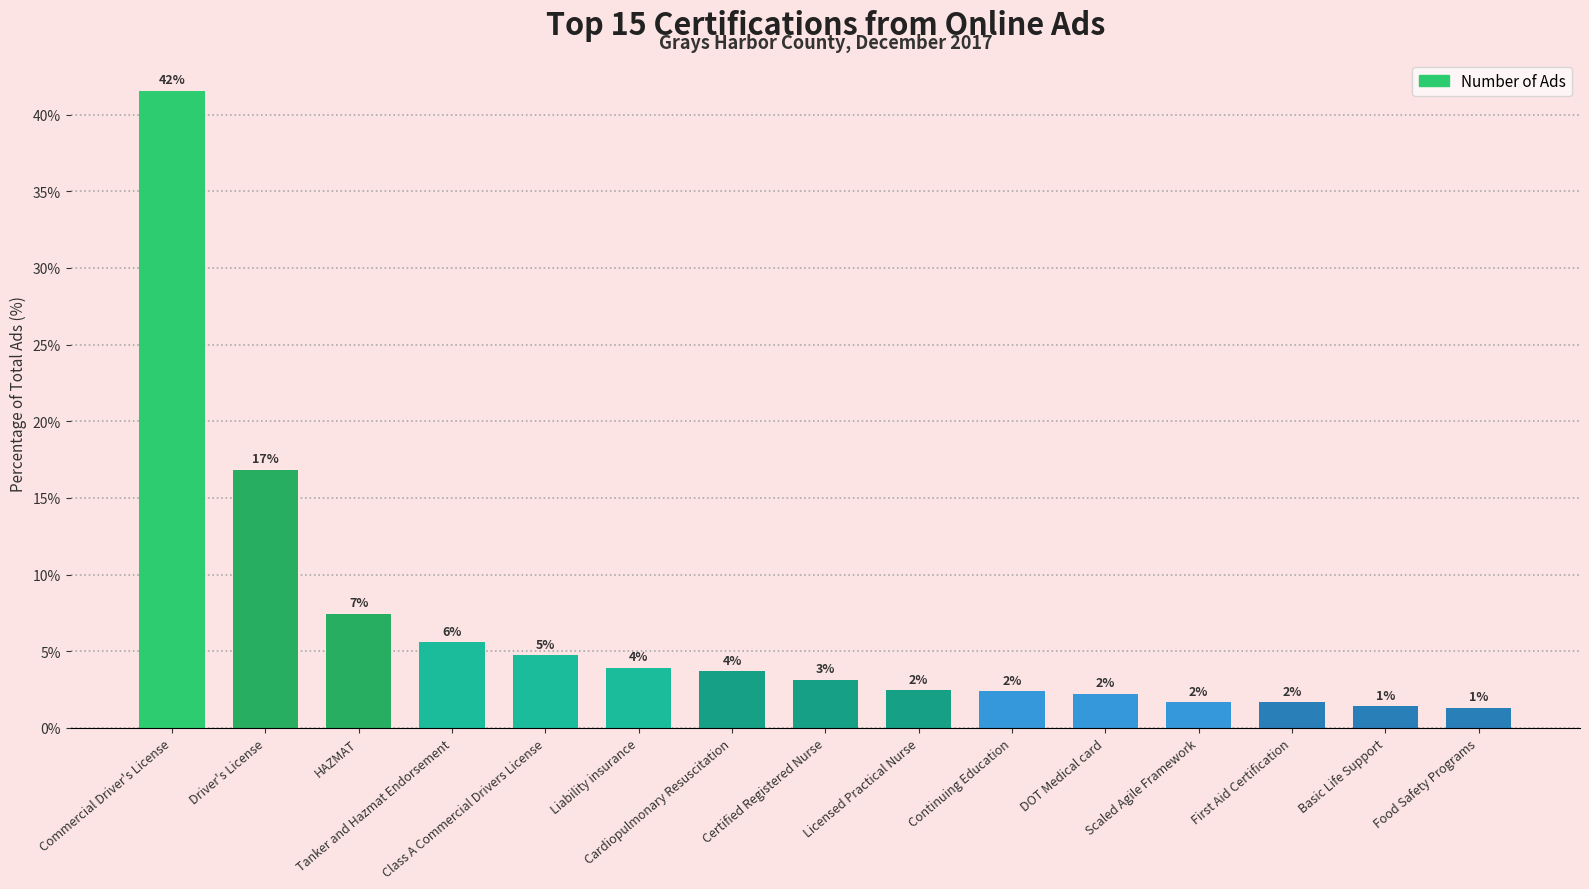

How many bars are there in total?

15